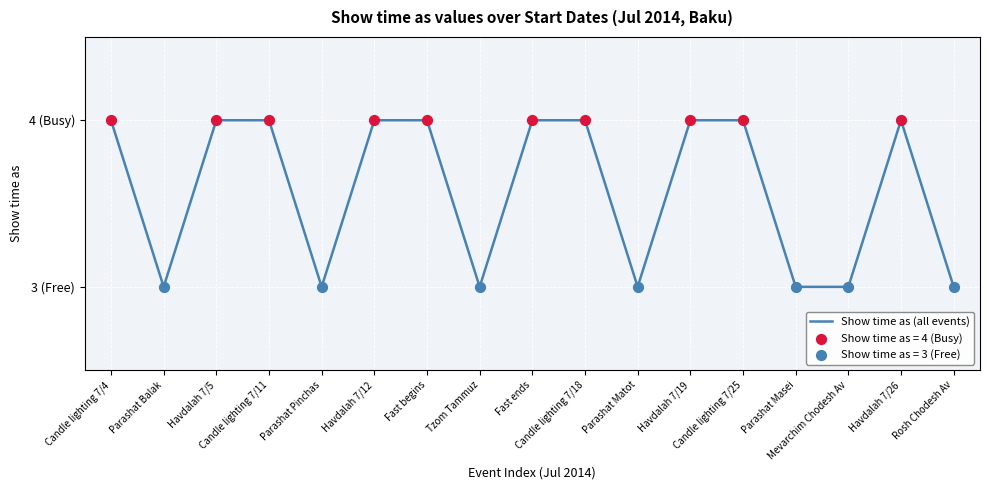

What is the ratio of the value at Candle lighting 7/11 to the value at Candle lighting 7/18?

1.0